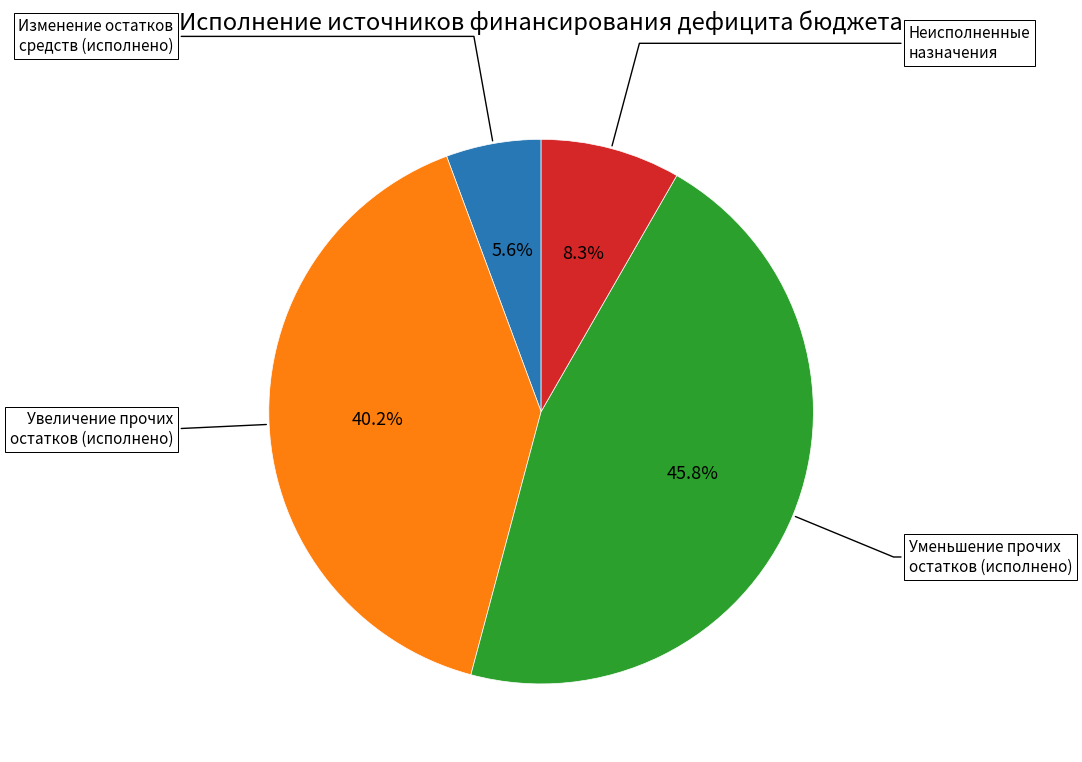

Is there any slice that represents more than half of the pie?

No